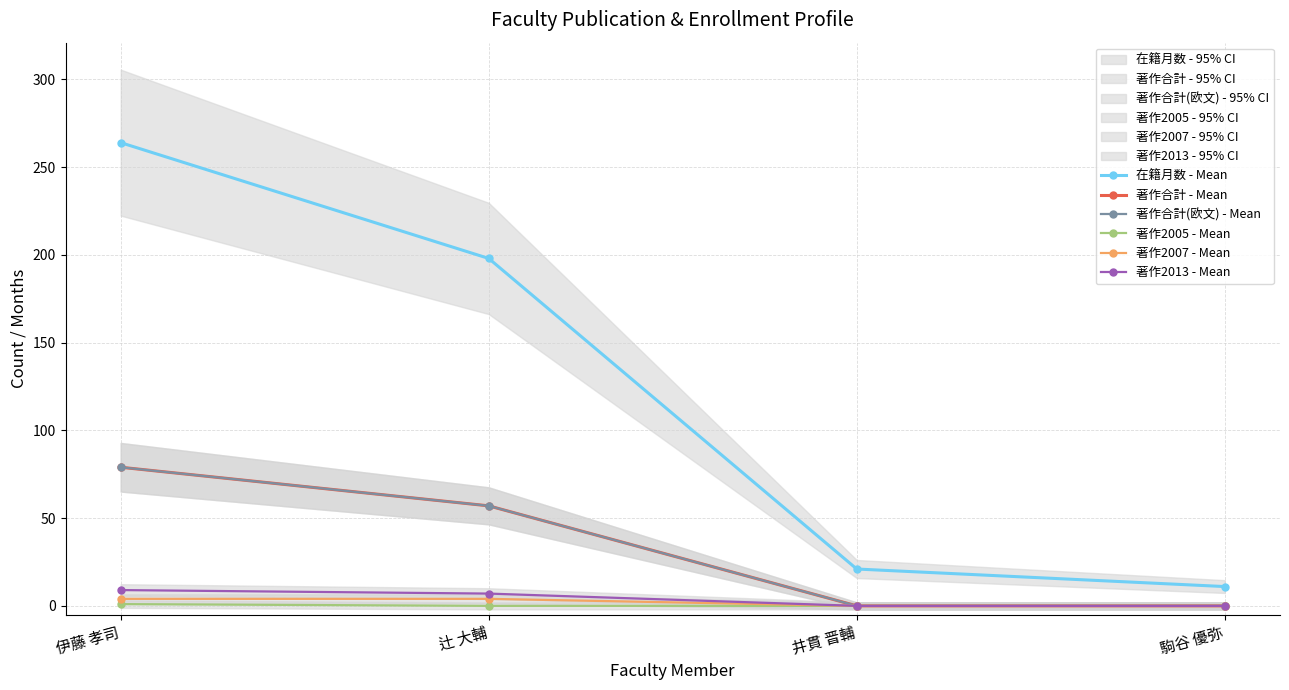

List the labels in order of 著作2007 - Mean value, largest first.

伊藤 孝司, 辻 大輔, 井貫 晋輔, 駒谷 優弥